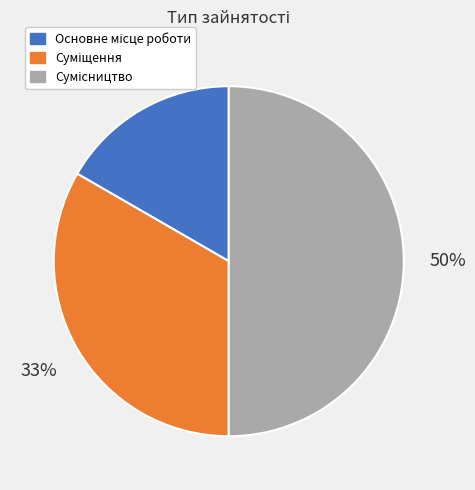

To the nearest percent, what is the difference between the largest and smallest slice percentages?

33%